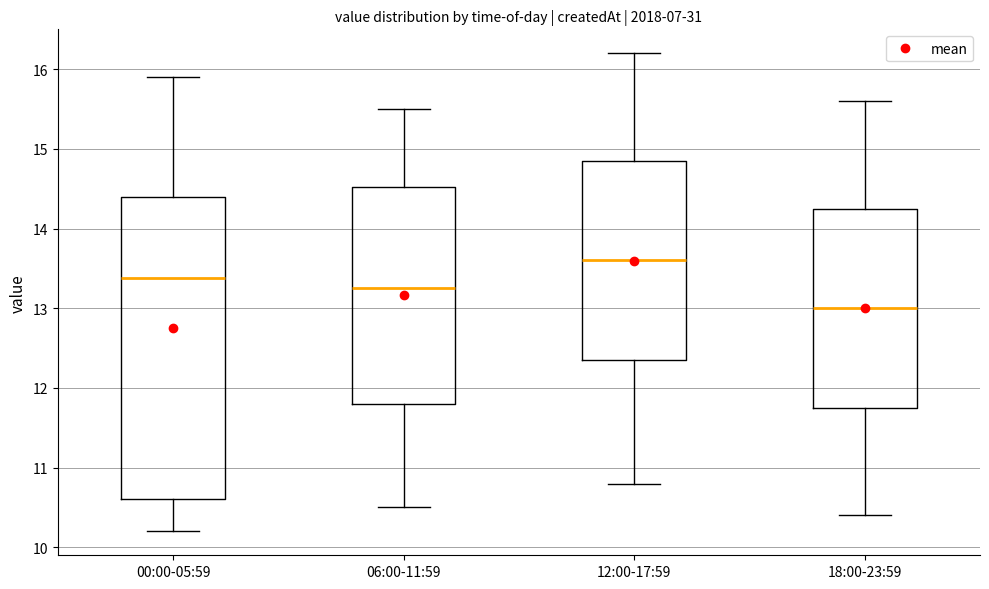

Reading left to right, read every box against the y-axis: the position of its median line, the range the box covers, and the ends of its whiskers. The values are not printed on the chart, so give them approximately, as read against the axis.

00:00-05:59: median 13.4, box 10.6 to 14.4, whiskers 10.2 to 15.9
06:00-11:59: median 13.3, box 11.8 to 14.5, whiskers 10.5 to 15.5
12:00-17:59: median 13.6, box 12.4 to 14.9, whiskers 10.8 to 16.2
18:00-23:59: median 13.0, box 11.8 to 14.3, whiskers 10.4 to 15.6